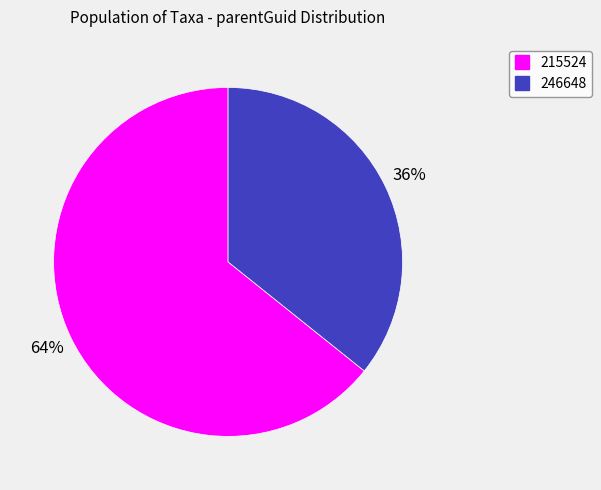

Do 215524 and 246648 together represent more than half of the pie?

Yes